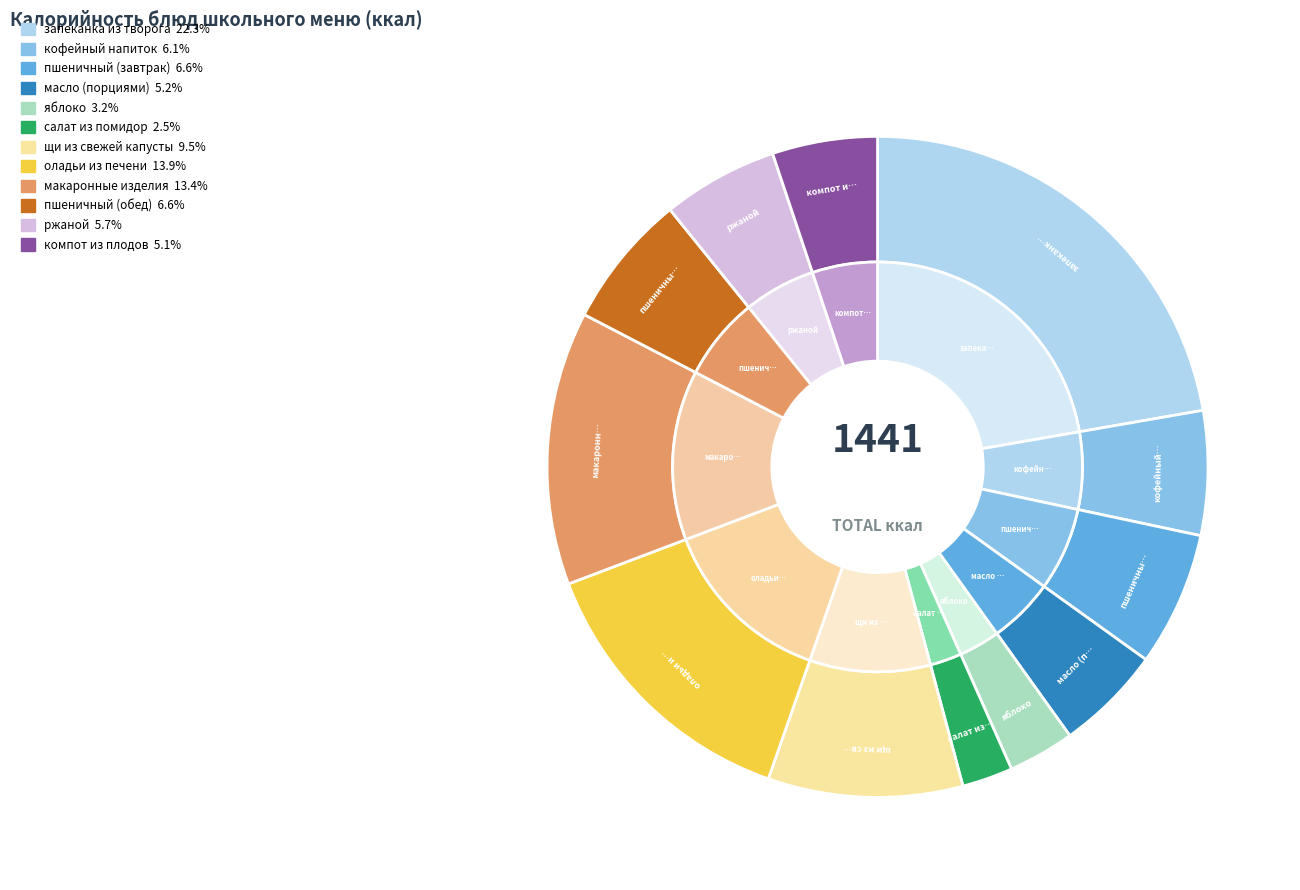

Is there any slice that represents more than half of the pie?

No